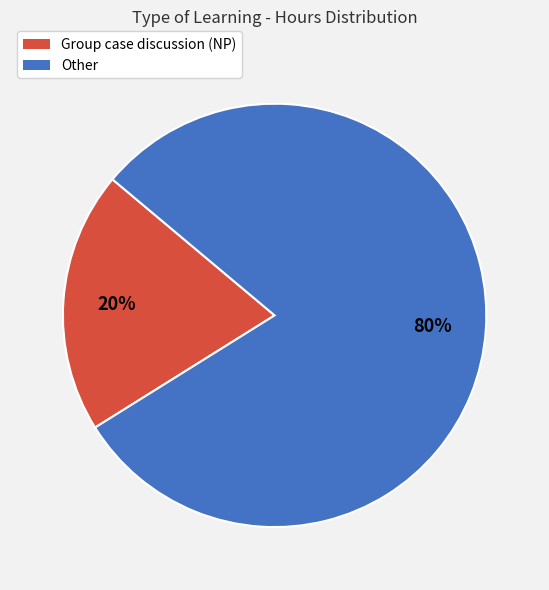

To the nearest percent, what is the combined percentage of Other and Group case discussion (NP)?

100%